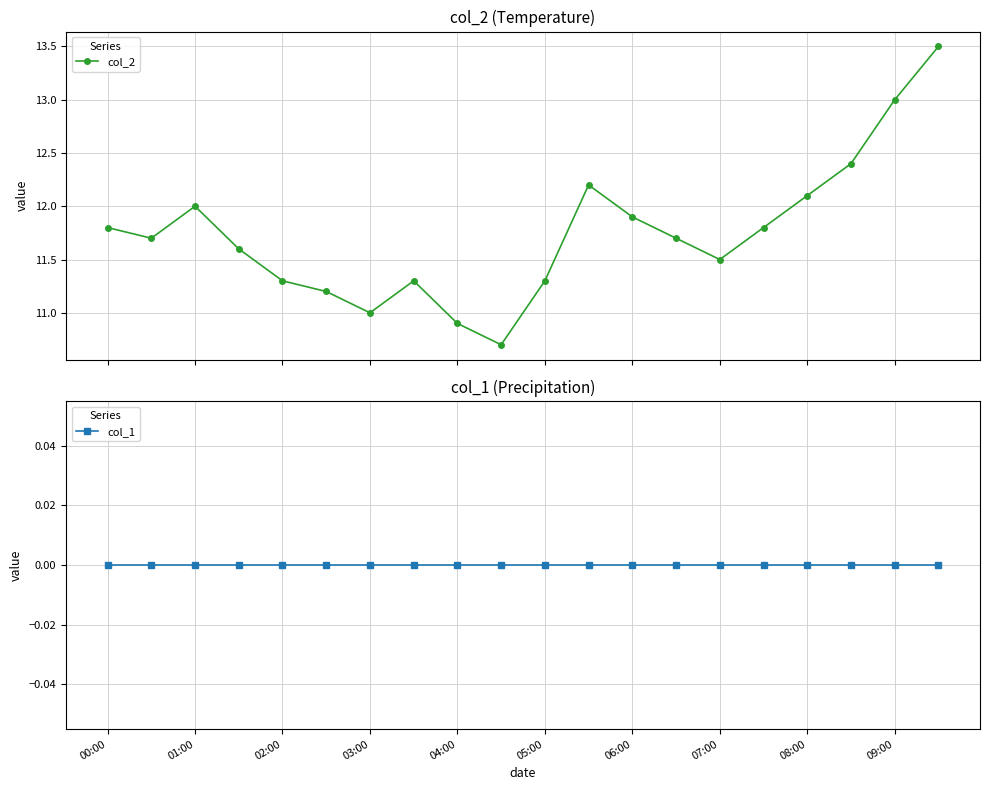

In col_2, how many points are lower than both neighbors (excluding endpoints)?

4